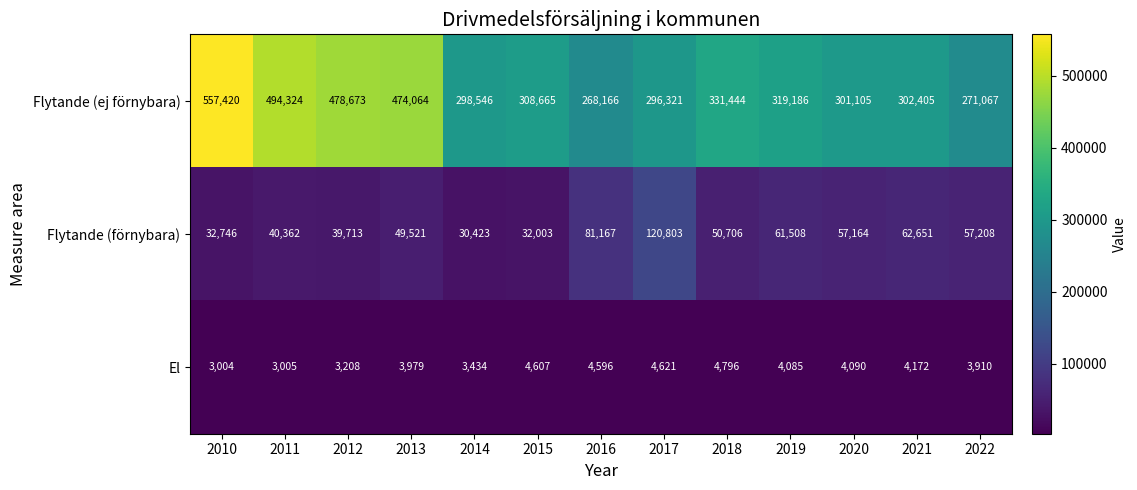

What is the smallest value displayed?

3004